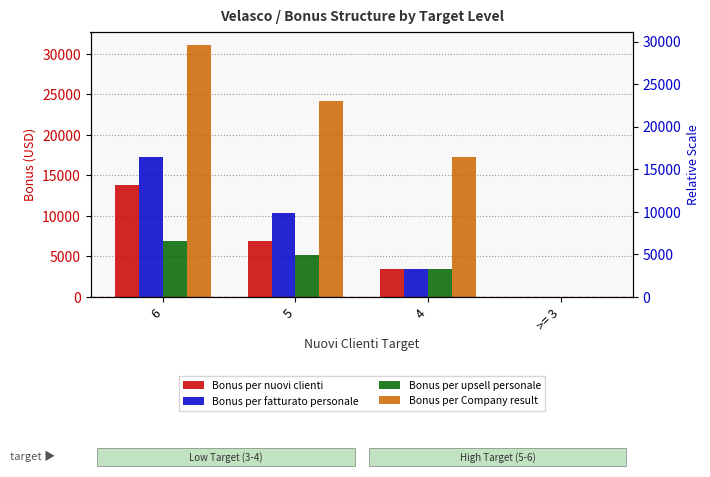

Which has a higher value, 6 or >= 3?

6